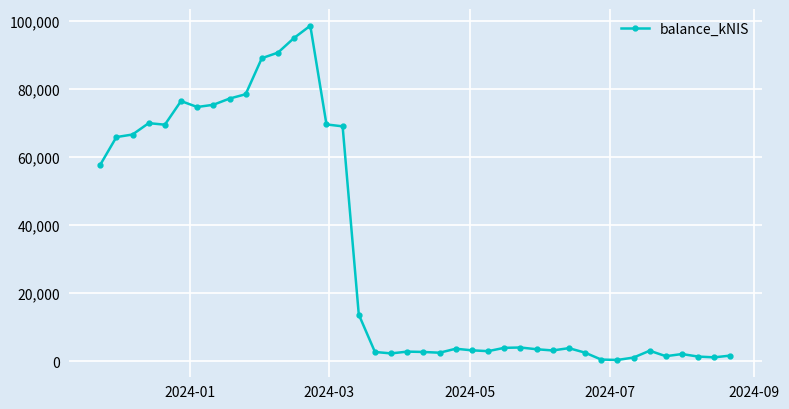

True or false: there are more than 0 points higher than both neighbors.

True